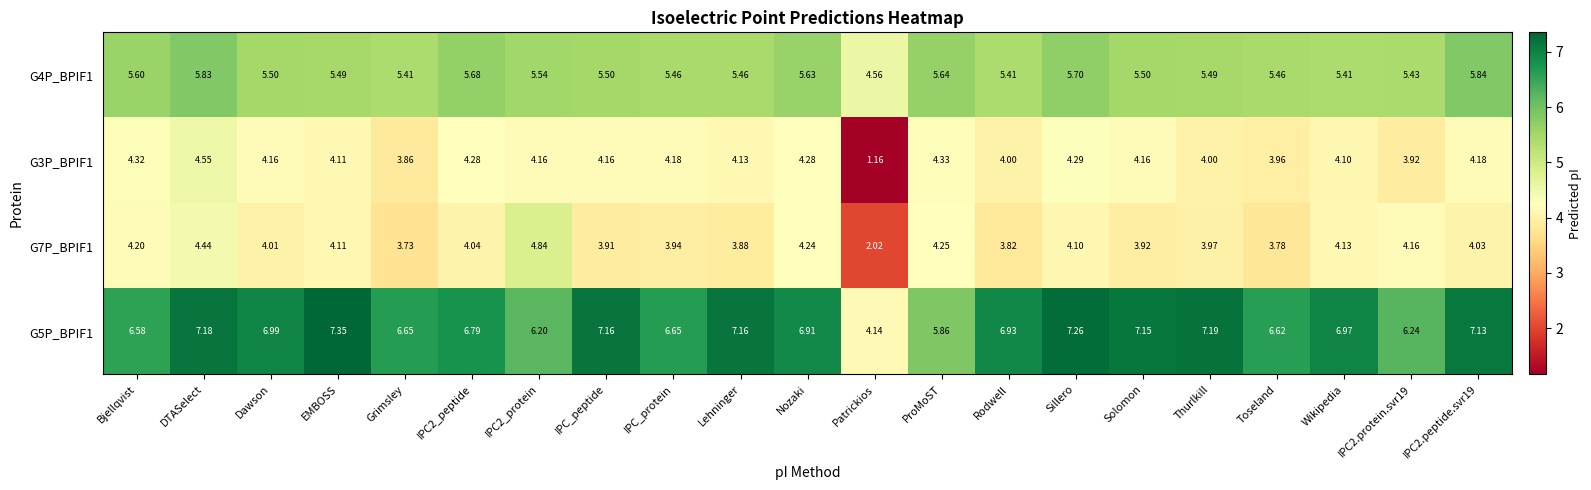

How many values in the G3P_BPIF1 series are below 4?

4